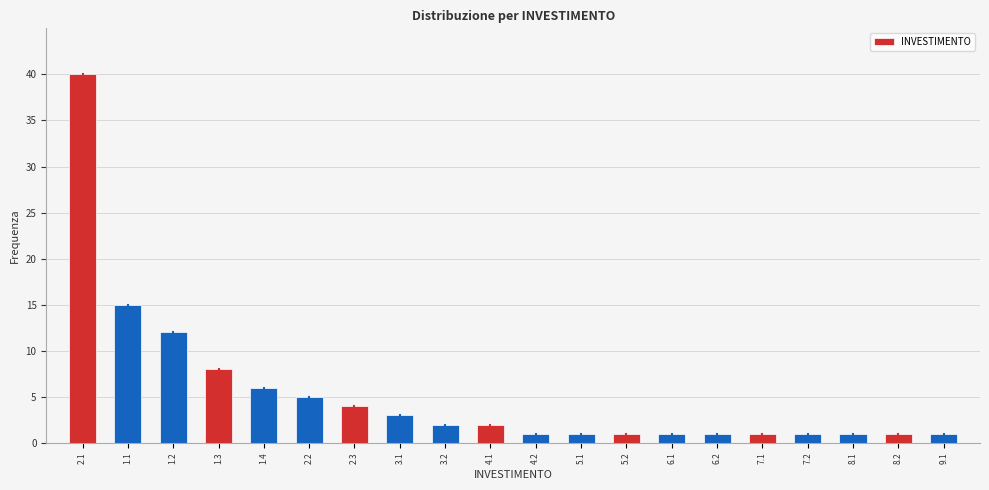

Reading left to right, extract all data points from this chart.

2.1=40	1.1=15	1.2=12	1.3=8	1.4=6	2.2=5	2.3=4	3.1=3	3.2=2	4.1=2	4.2=1	5.1=1	5.2=1	6.1=1	6.2=1	7.1=1	7.2=1	8.1=1	8.2=1	9.1=1